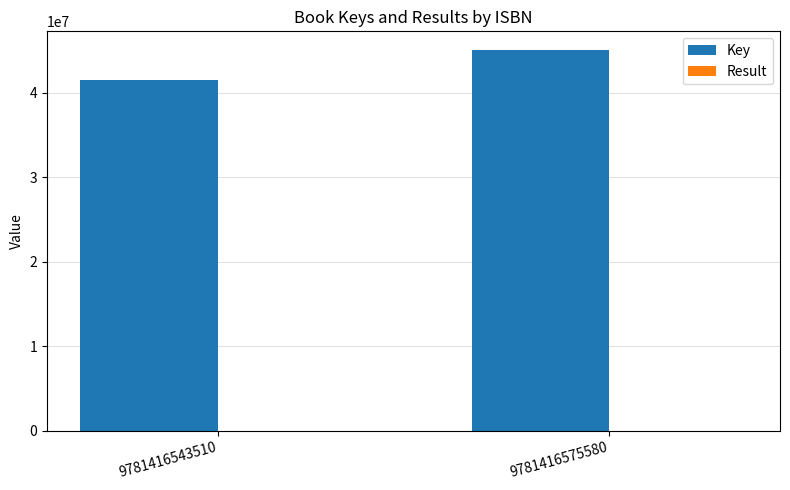

Which series has the largest total across all categories?

Key